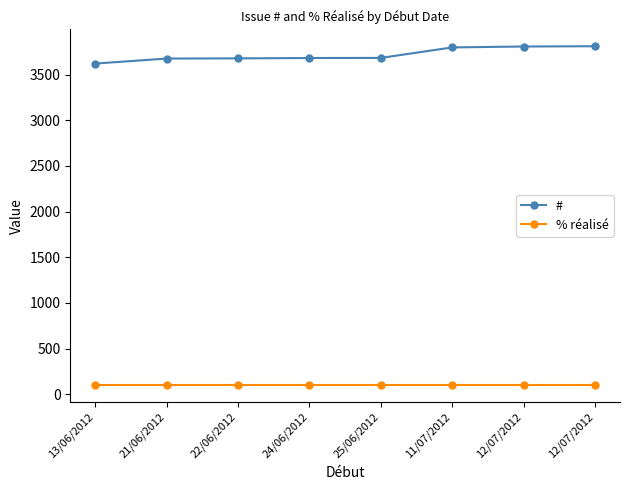

Reading right to left, transcribe all the data shown in this chart.

#: 3812	3809	3799	3684	3683	3679	3677	3622
% réalisé: 100	100	100	100	100	100	100	100